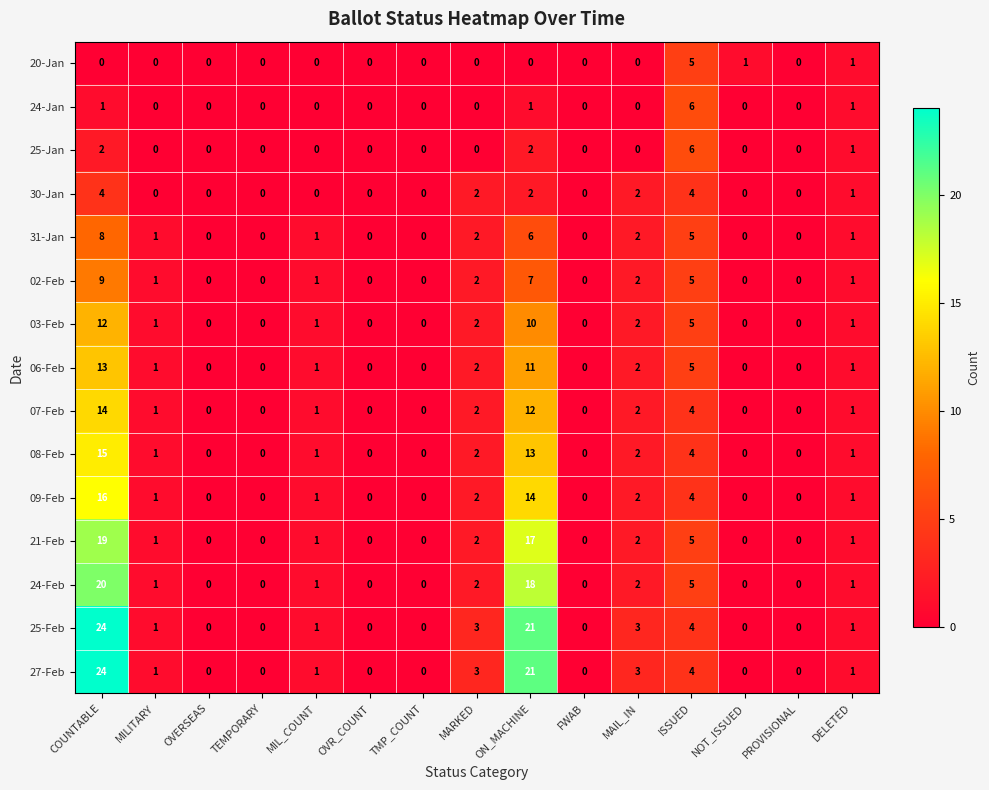

The value of 31-Jan at ON_MACHINE is 2. True or false?

False